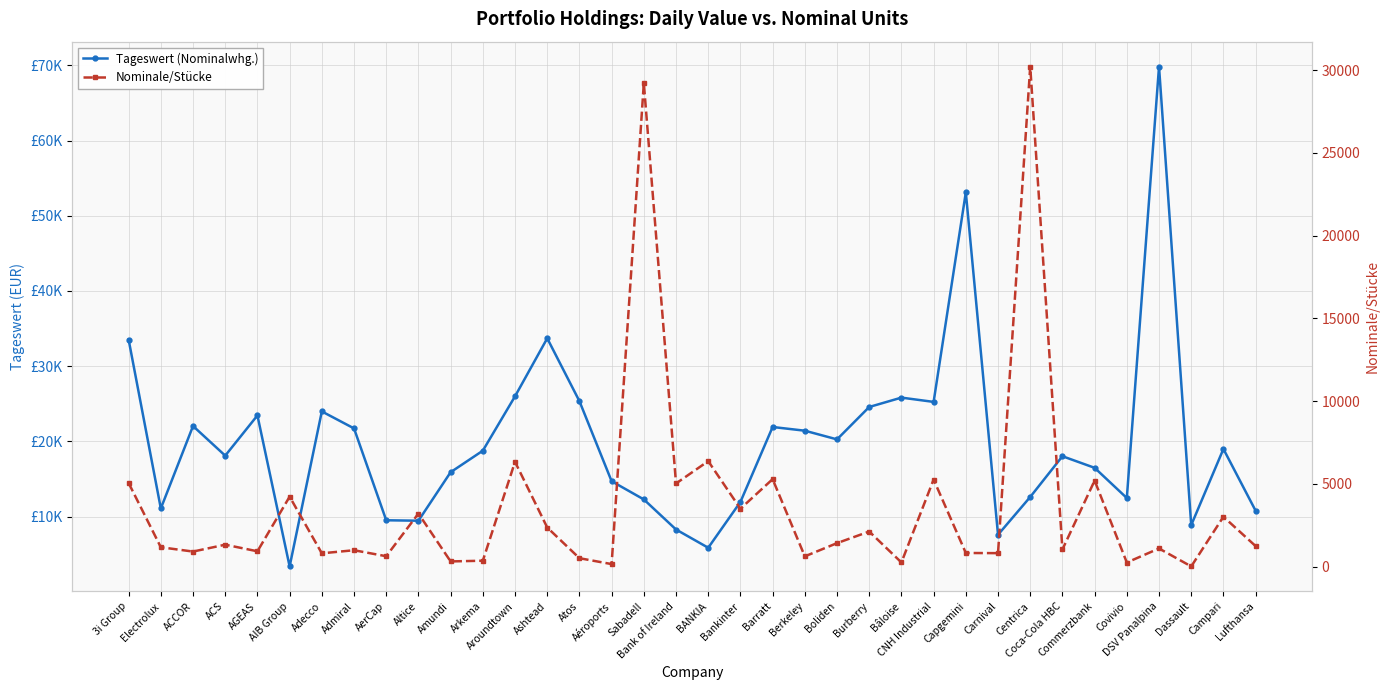

At which category is the sum across all series the highest?

DSV Panalpina